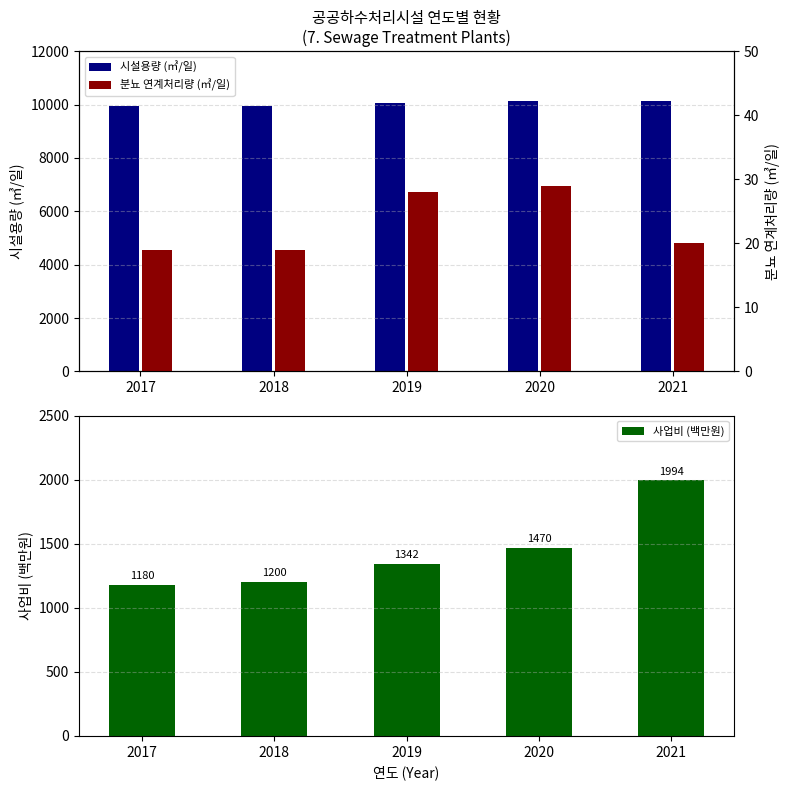

Reading left to right, list all the values displayed in this chart.

시설용량 (㎥/일): 2017=9933	2018=9933	2019=10063	2020=10118	2021=10143
사업비 (백만원): 2017=1180	2018=1200	2019=1342	2020=1470	2021=1994
분뇨 연계처리량 (㎥/일): 2017=19	2018=19	2019=28	2020=29	2021=20